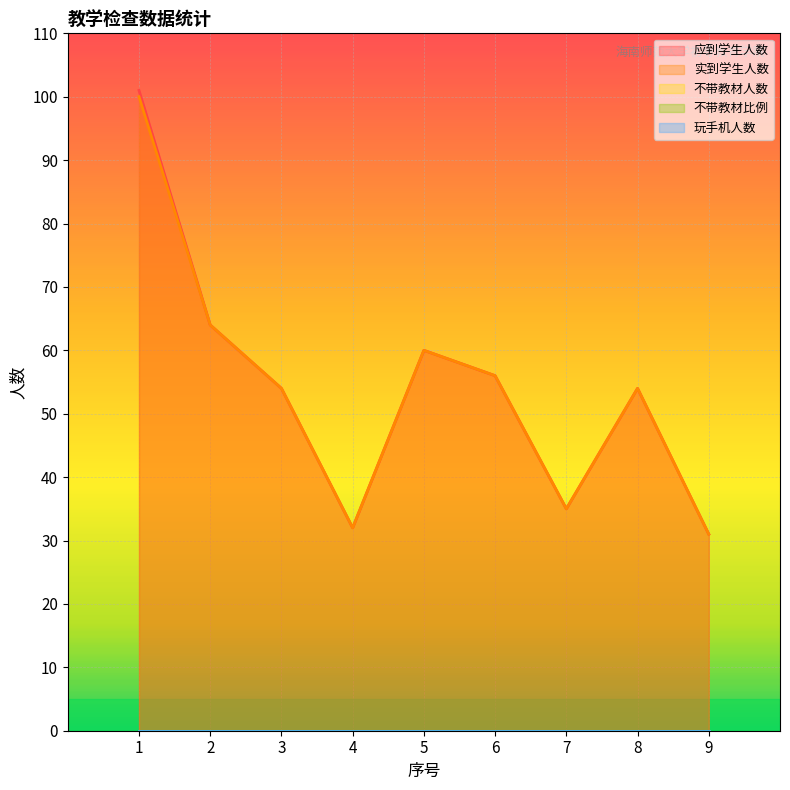

What is the difference between the highest and lowest values at 1?

101